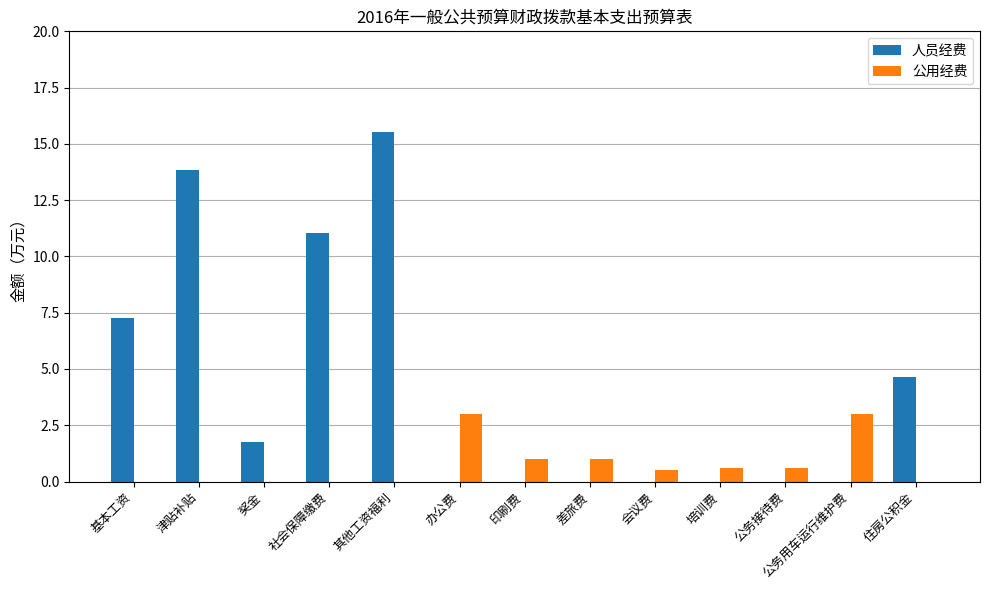

The value of 人员经费 at 培训费 is 0.0. True or false?

True